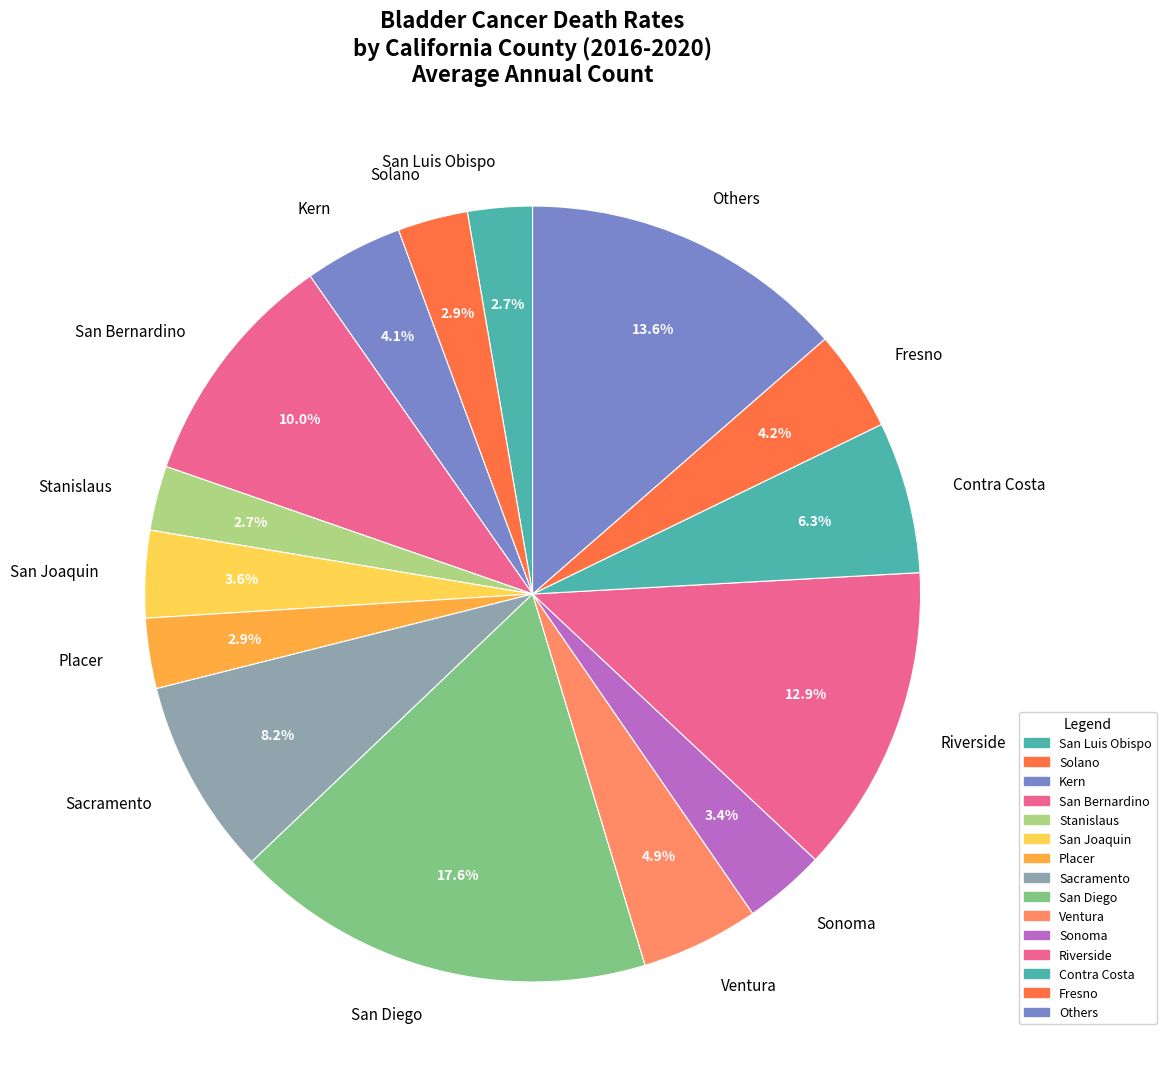

Do Stanislaus and Kern together represent more than half of the pie?

No